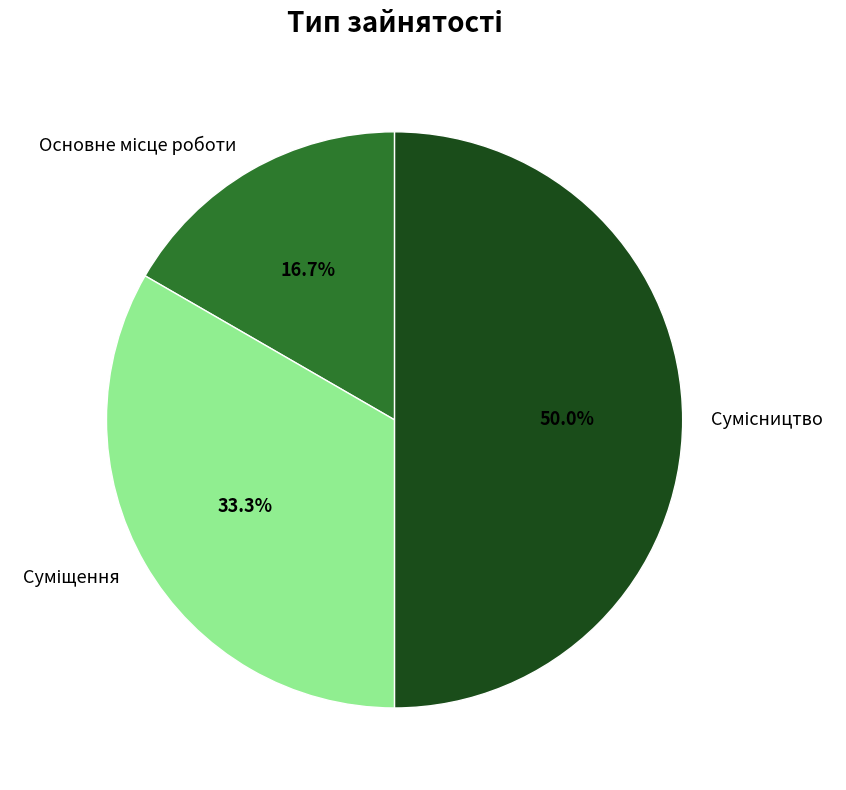

How many slices are in this pie chart?

3